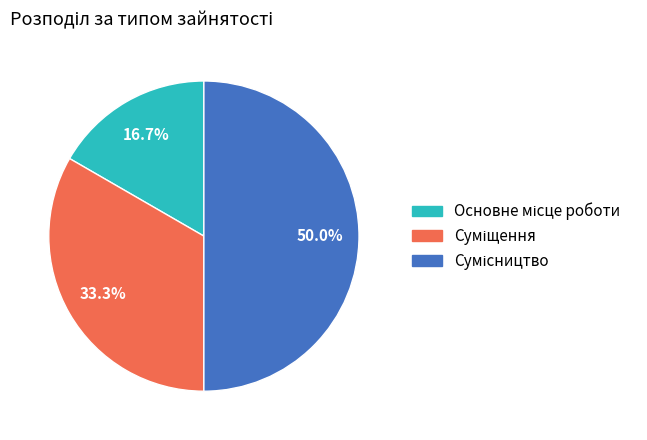

Count the number of slices in the pie.

3